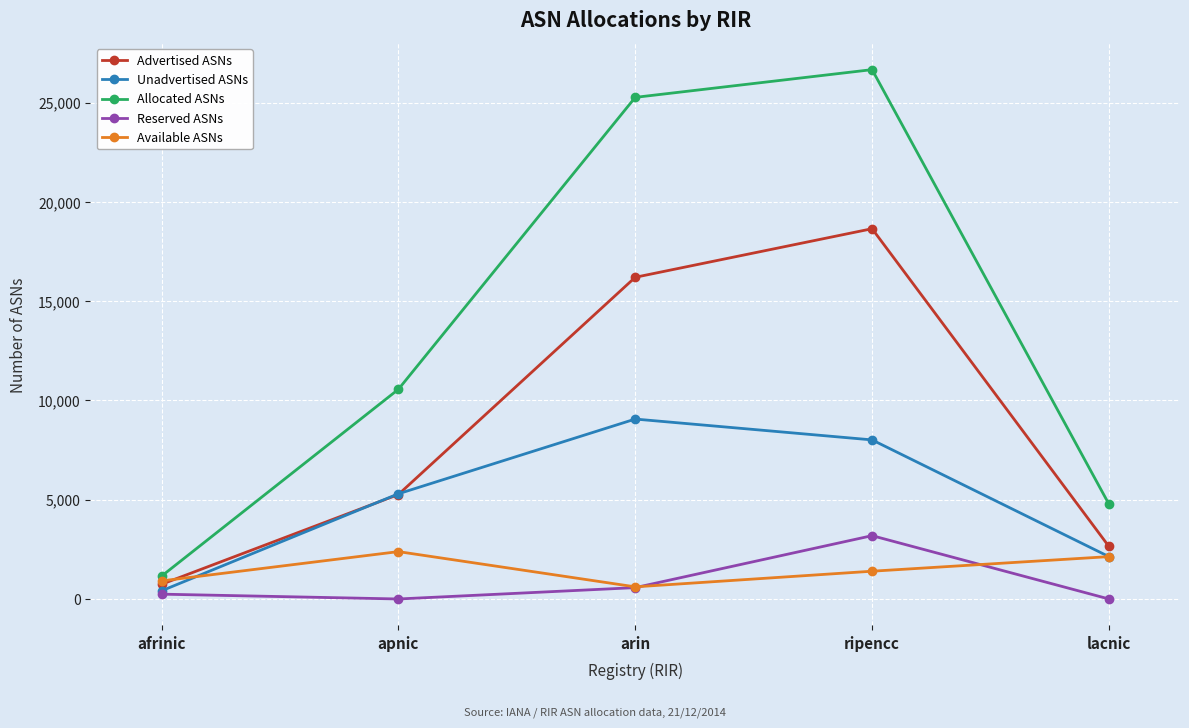

Which series has the widest spread of values?

Allocated ASNs